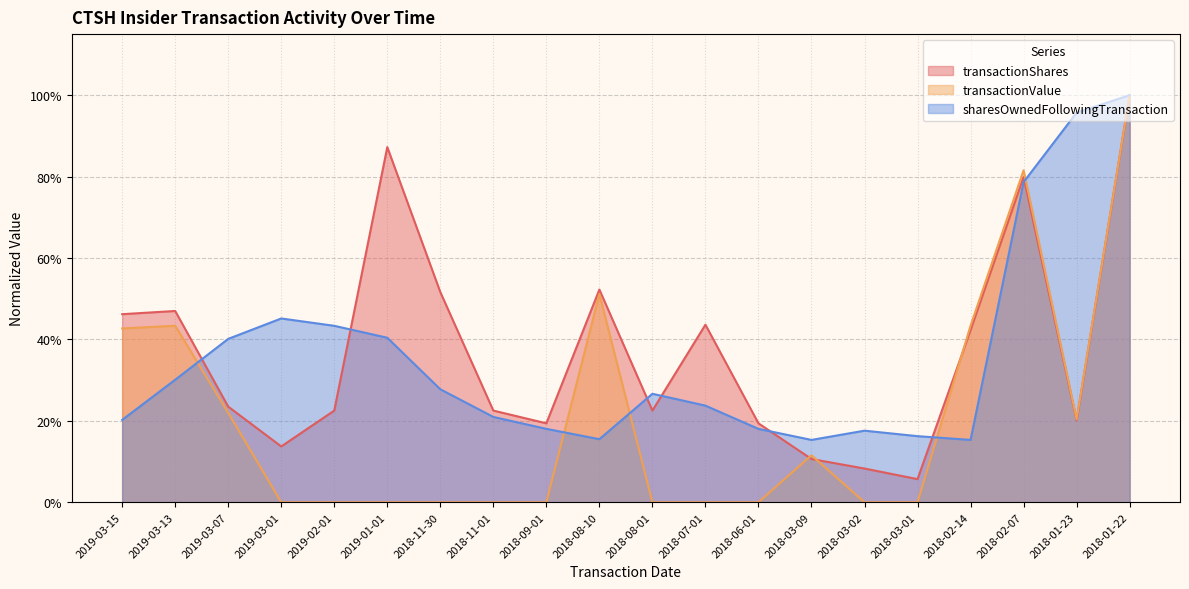

What is the label of the 6th point from the right?

2018-03-02